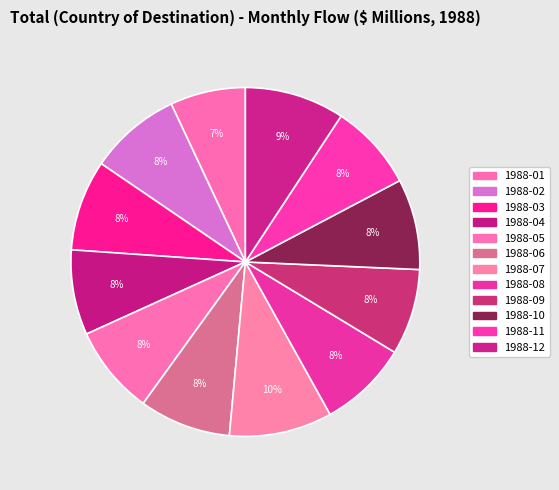

Is there a majority slice in this chart?

No